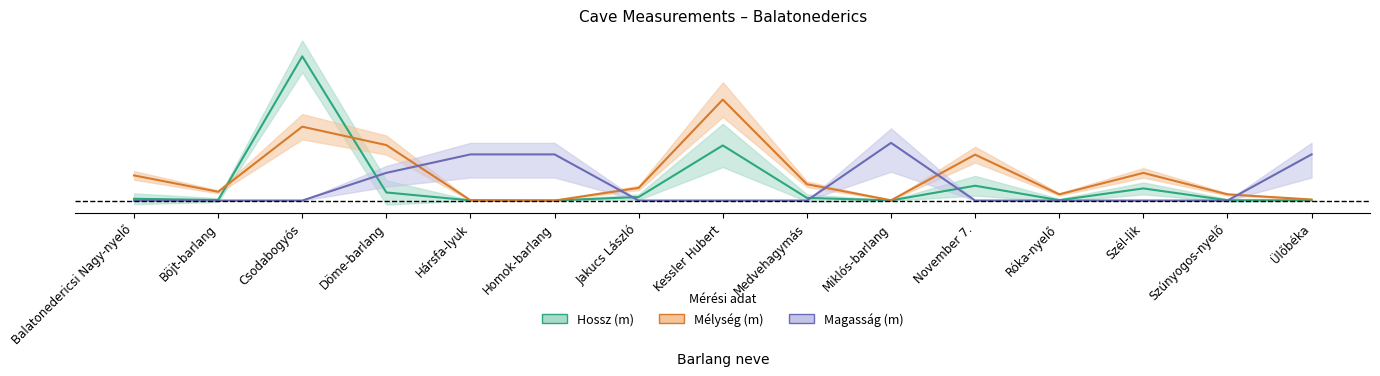

What is the highest value of the Hossz (m) series?

1.0